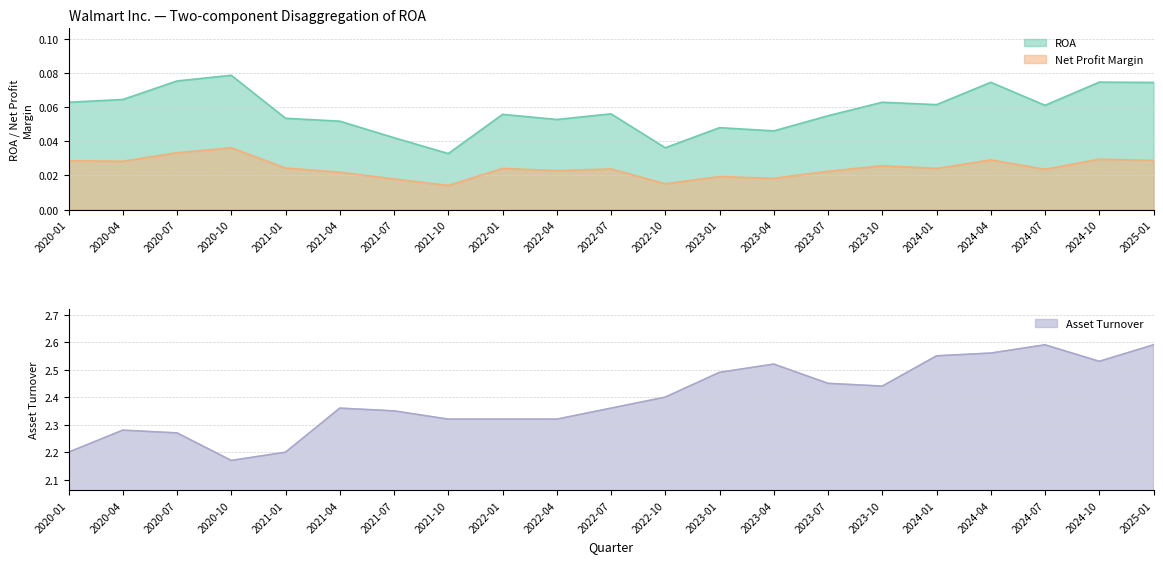

Count the number of data series in this chart.

3